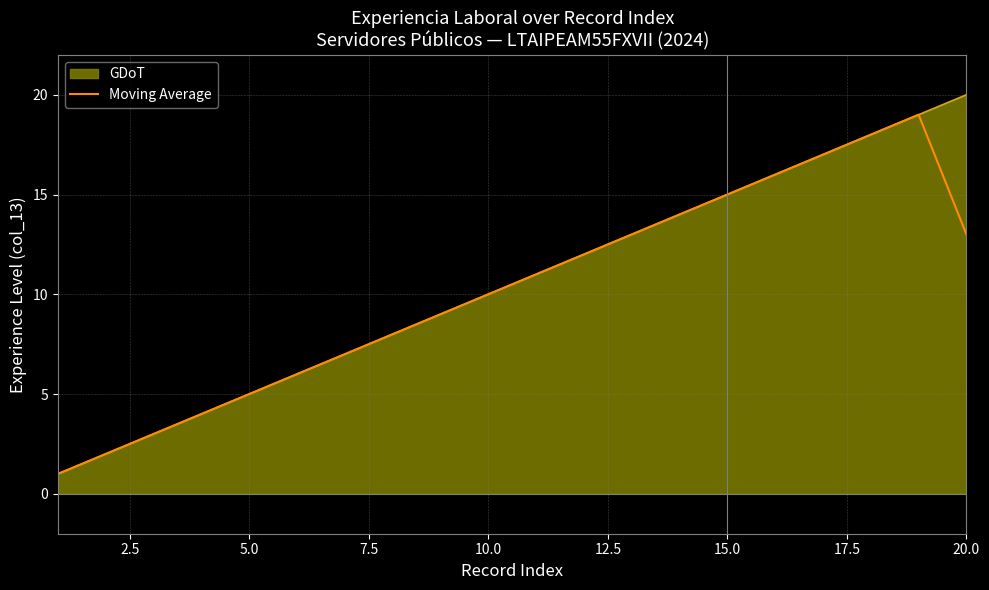

Which series has the largest range (max minus min)?

GDoT